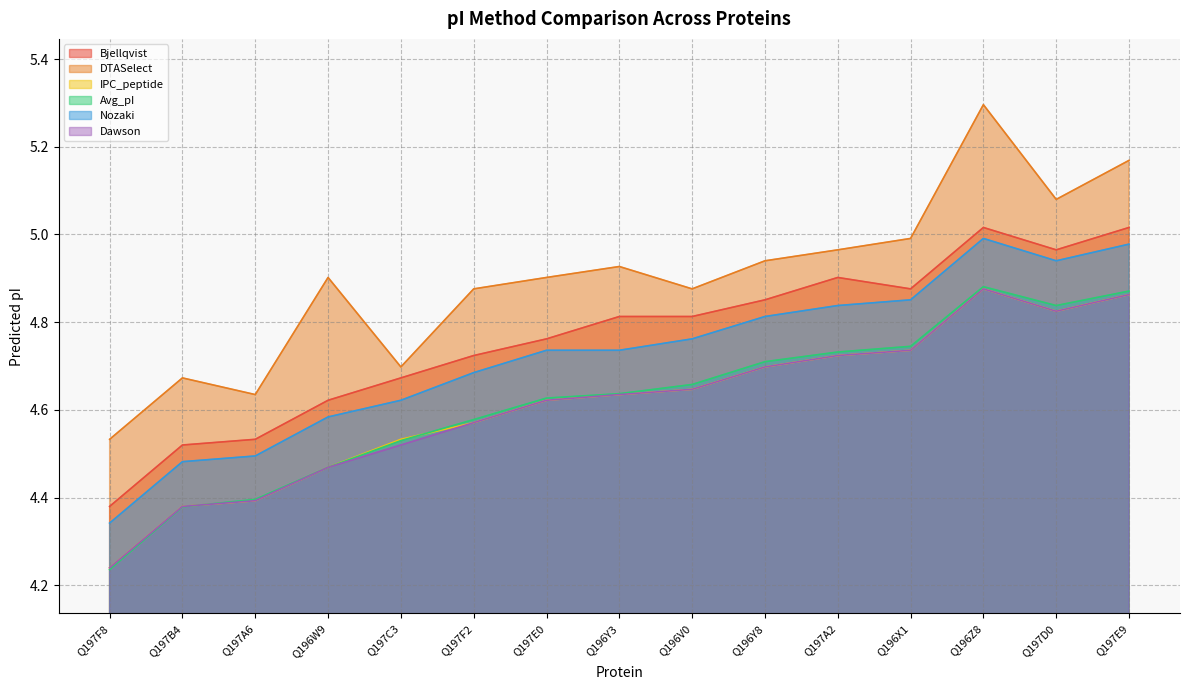

The Dawson series shows 7.0 at Q197F8. True or false?

False